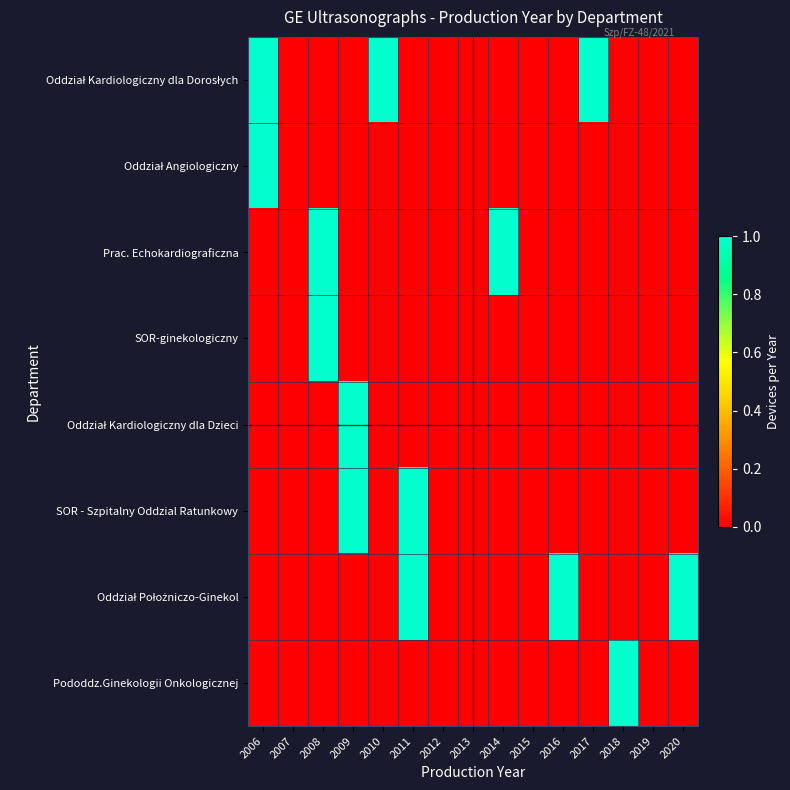

What is the difference between the highest and lowest values at 2016?

1